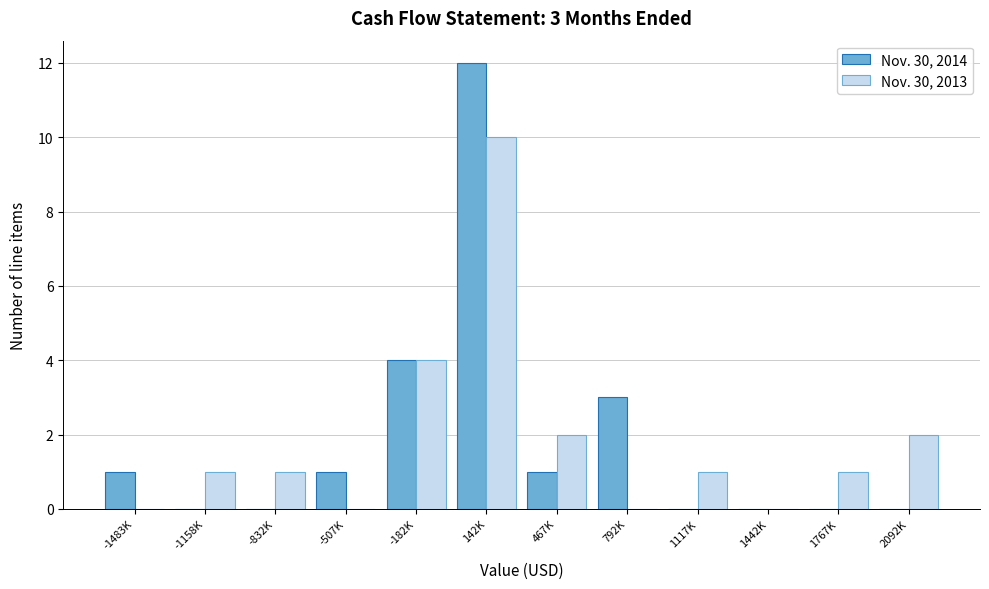

Reading right to left, transcribe all the data shown in this chart.

Nov. 30, 2014: 2092K=0	1767K=0	1442K=0	1117K=0	792K=3	467K=1	142K=12	-182K=4	-507K=1	-832K=0	-1158K=0	-1483K=1
Nov. 30, 2013: 2092K=2	1767K=1	1442K=0	1117K=1	792K=0	467K=2	142K=10	-182K=4	-507K=0	-832K=1	-1158K=1	-1483K=0